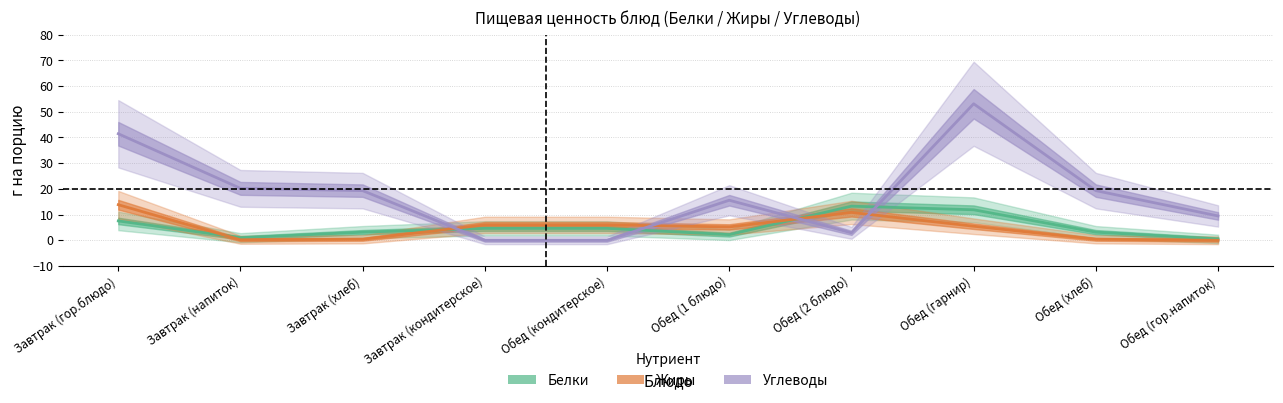

True or false: Углеводы and Белки cross at least once.

True